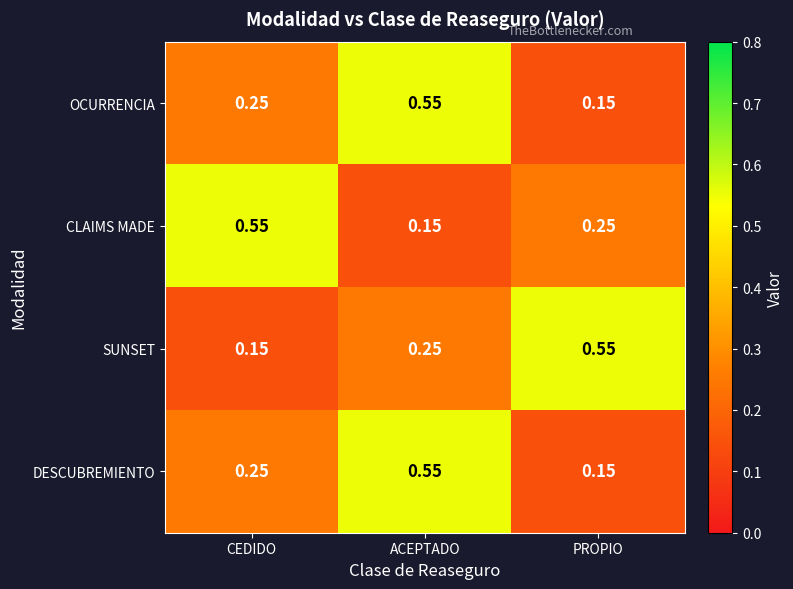

At which label is DESCUBREMIENTO closest to 0?

PROPIO